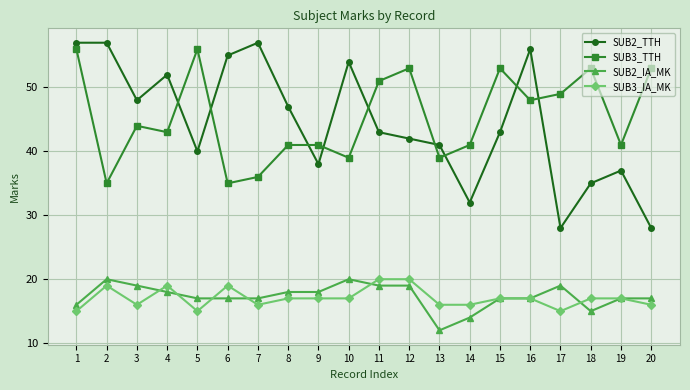

How many lines are shown in the chart?

4